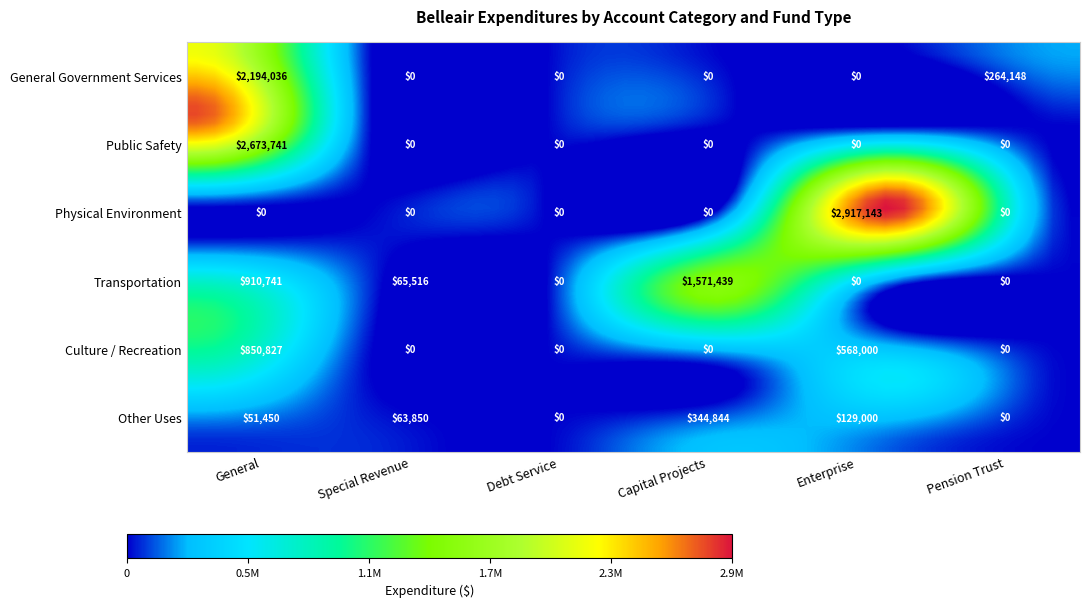

What is the sum of all Transportation values?

2547696